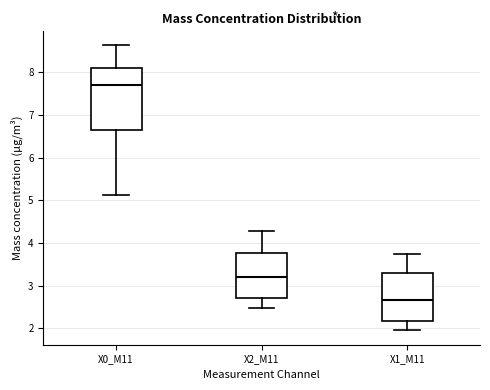

Where is the lower edge of the box for X1_M11 on the y-axis? The values are not printed on the chart, so give them approximately, as read against the axis.

2.2